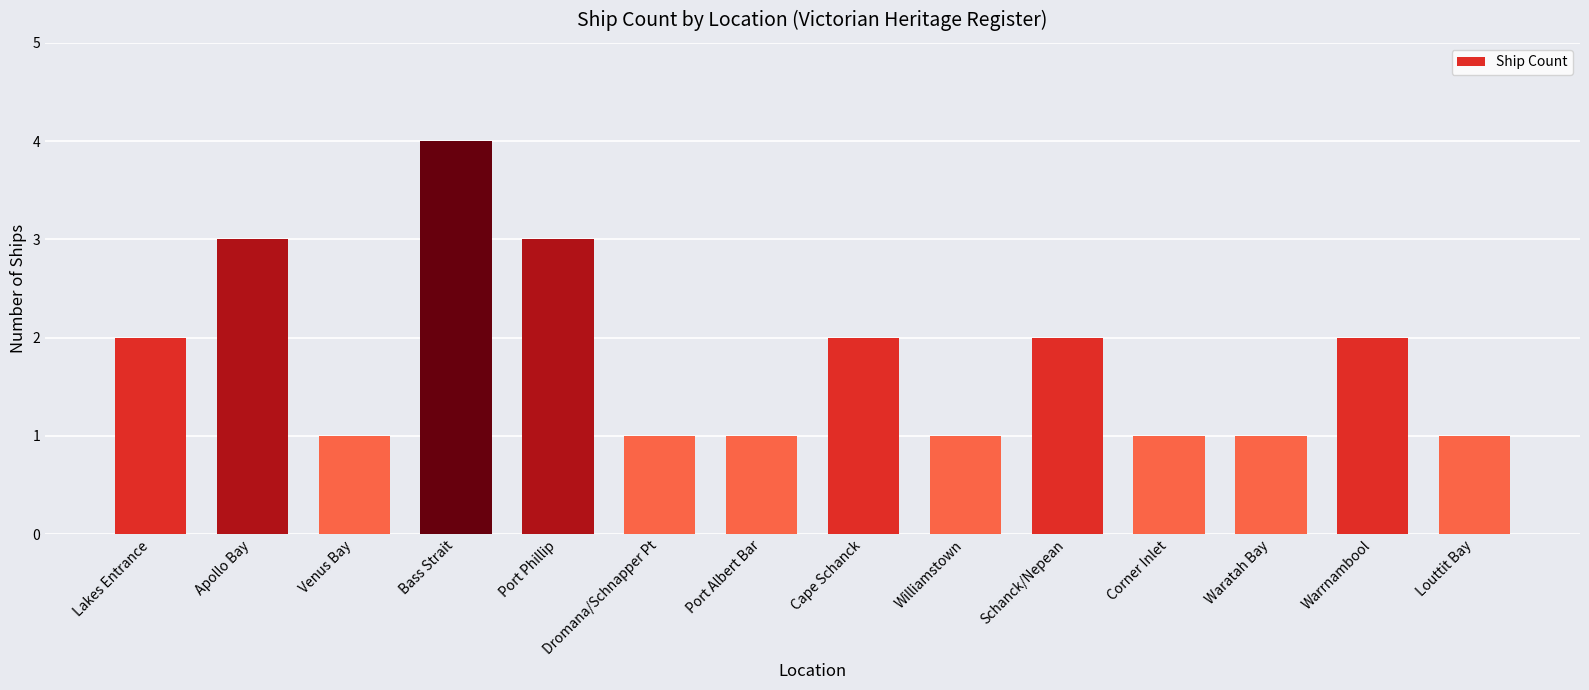

What is the ratio of the value at Corner Inlet to the value at Warrnambool?

0.5